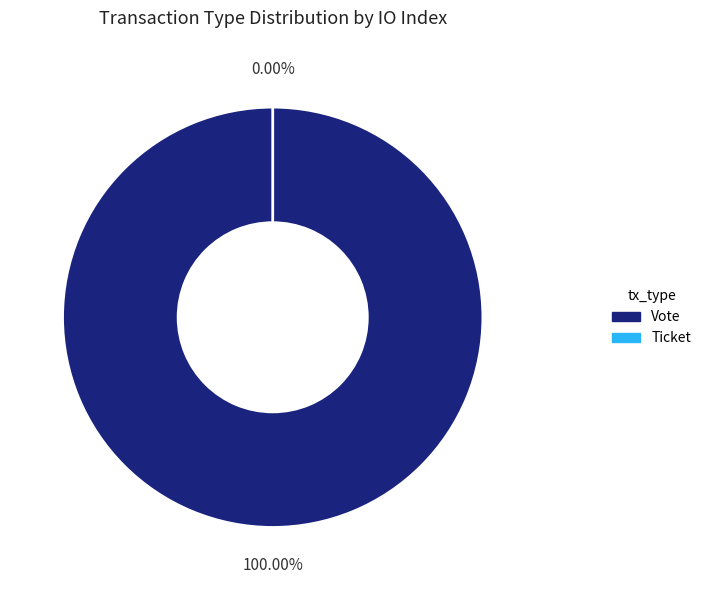

To the nearest percent, what is the difference between the Vote and Ticket slice percentages?

100%